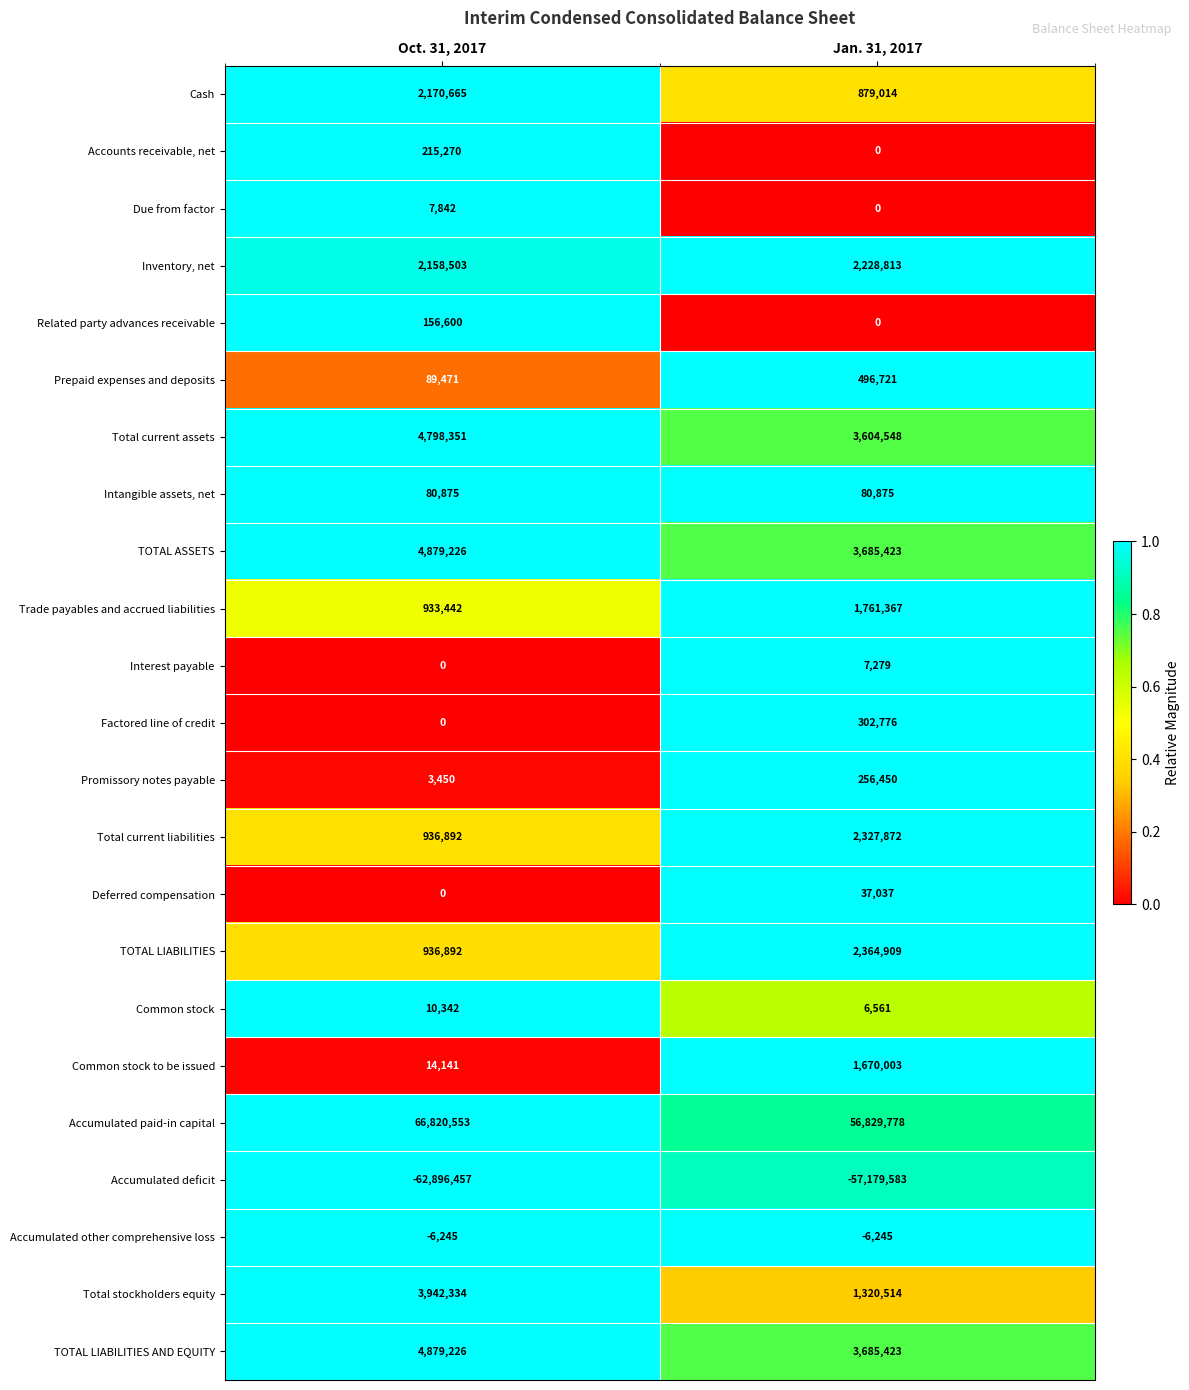

What is the total value across all series at Jan. 31, 2017?

24359535